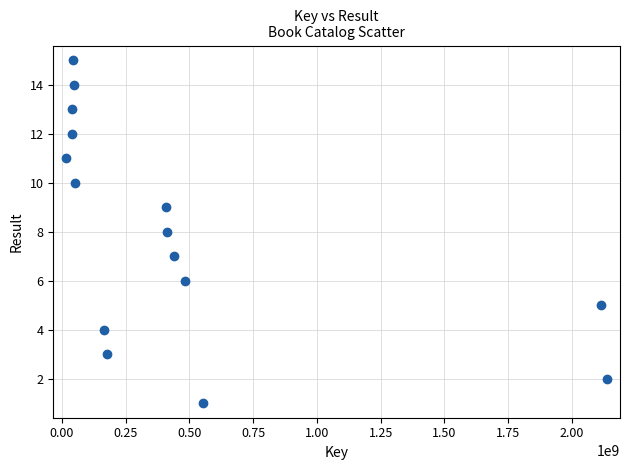

What is the range of X values (max minus min)?

2122262259